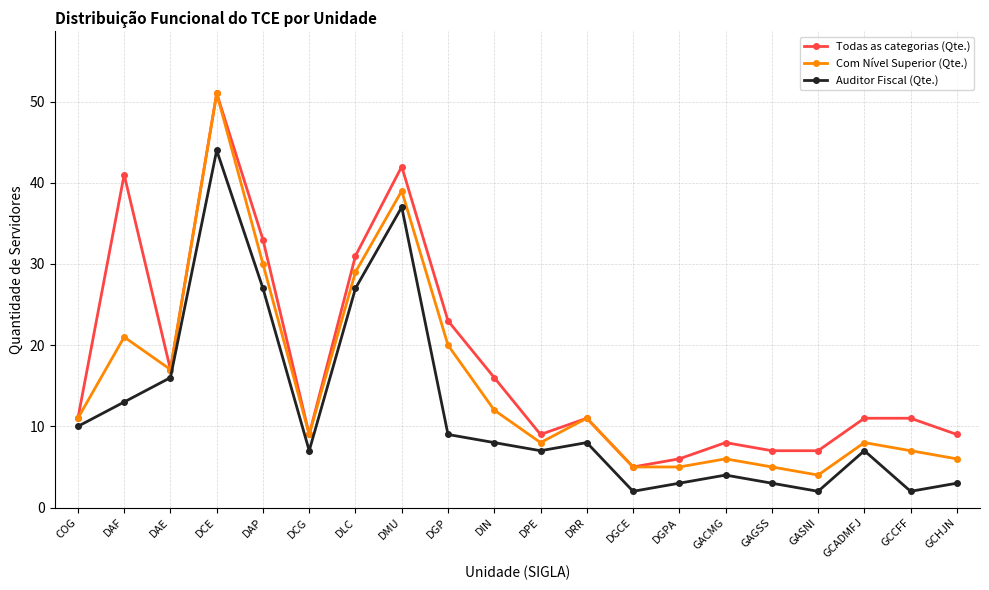

What is the difference between the maximum and second lowest values in the Auditor Fiscal (Qte.) series?

42